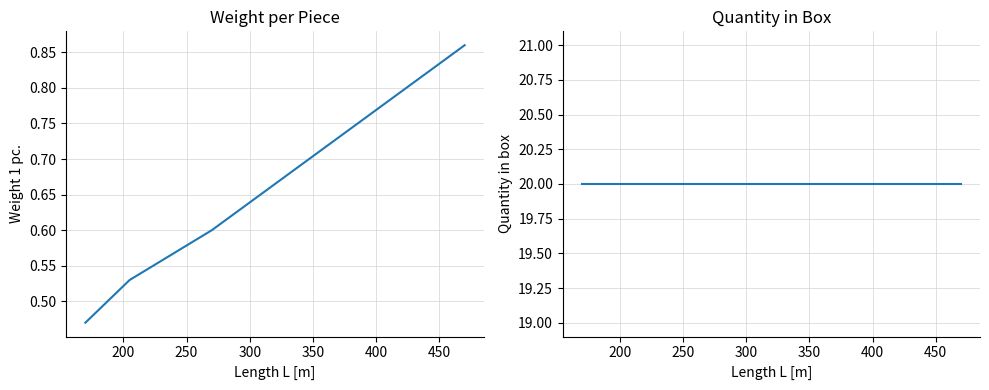

Reading right to left, list all the values displayed in this chart.

Weight 1 pc.: 0.9	0.7	0.6	0.5	0.5
Quantity in box: 20.0	20.0	20.0	20.0	20.0